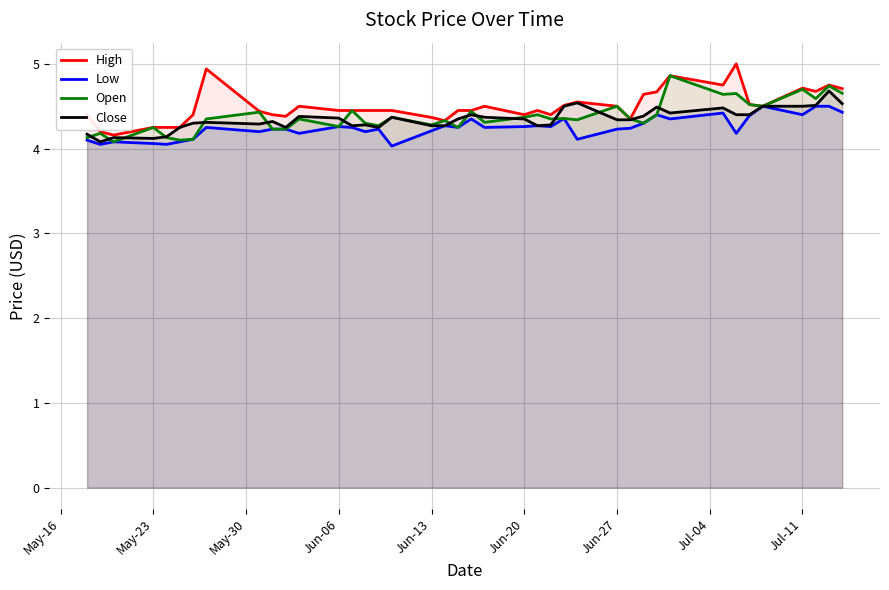

What is the value of the Close point at the 23rd from the left?

4.3